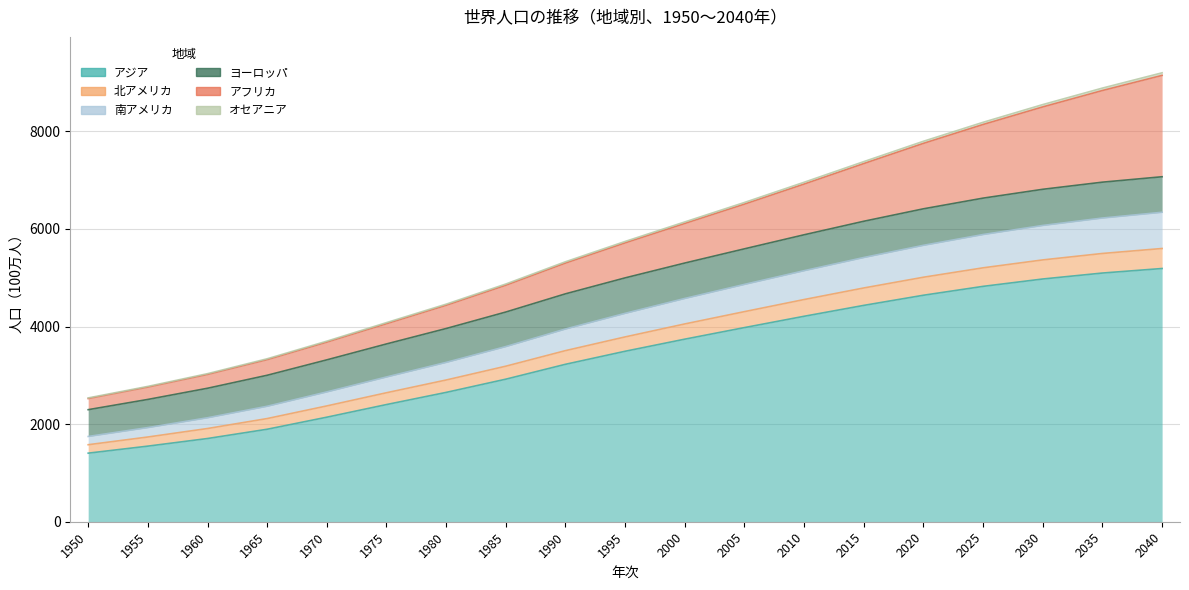

How many values in the 南アメリカ series exceed 4270?

9